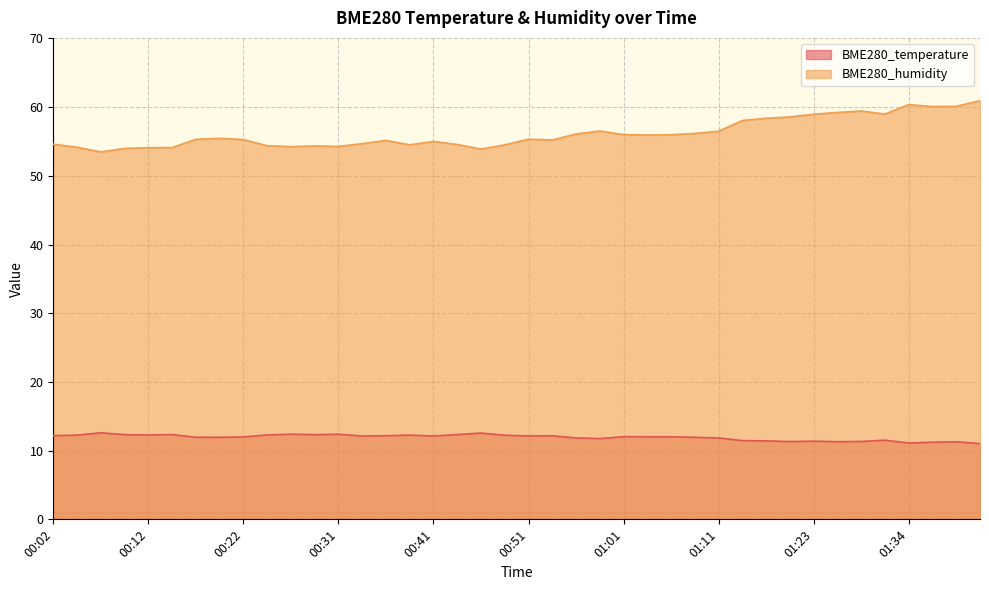

Read the BME280_humidity value at 00:22.

55.3